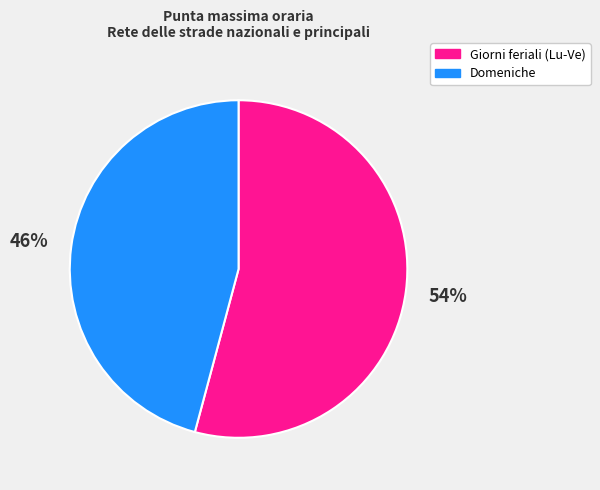

Which slice is the smallest?

Domeniche